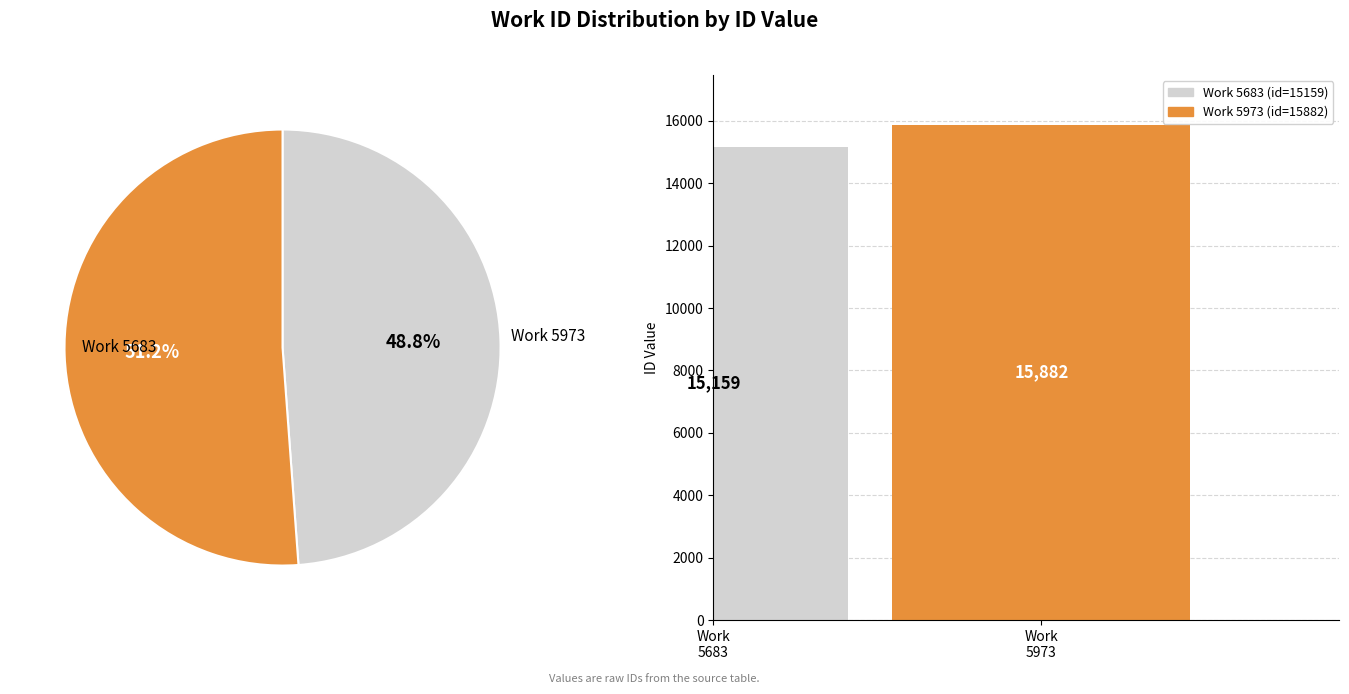

To the nearest percent, what is the average slice percentage?

50%